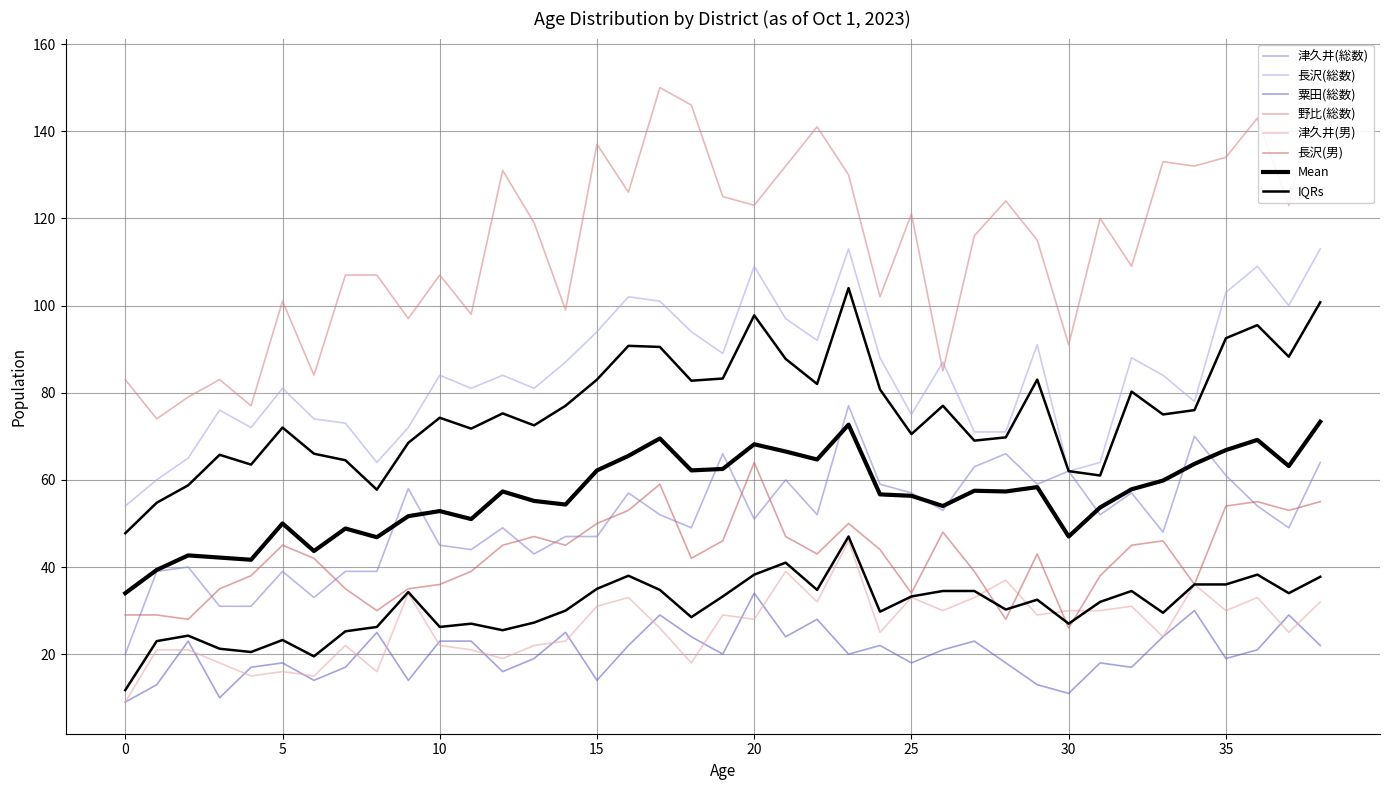

At which label does 長沢(総数) reach its peak?

23